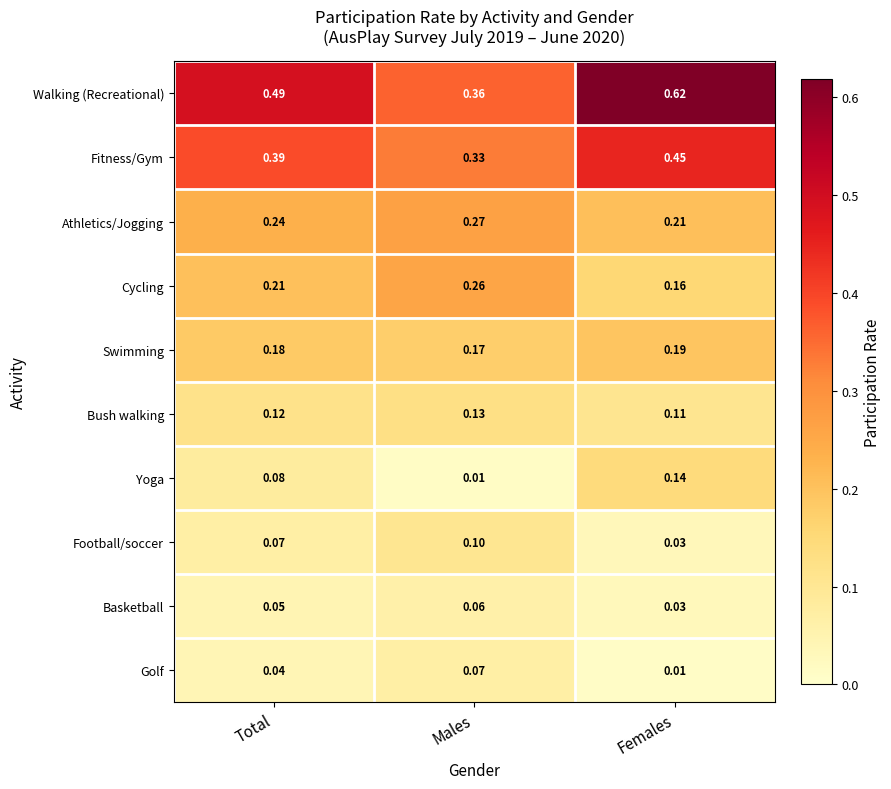

Rank the series by their maximum value, from lowest to highest.

Basketball, Golf, Football/soccer, Bush walking, Yoga, Swimming, Cycling, Athletics/Jogging, Fitness/Gym, Walking (Recreational)